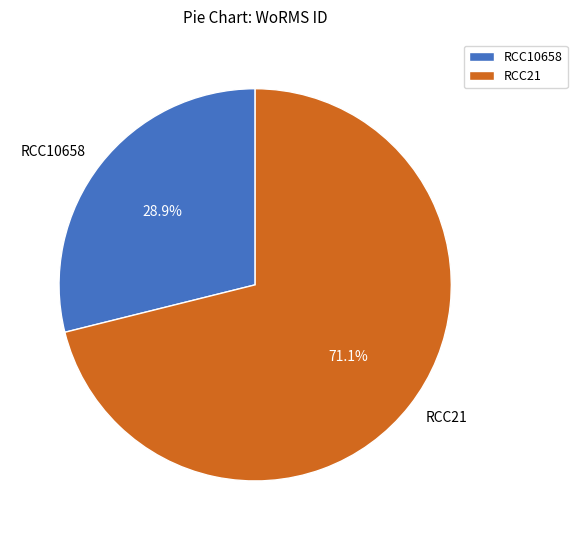

What percentage is the RCC10658 slice, to the nearest percent?

29%